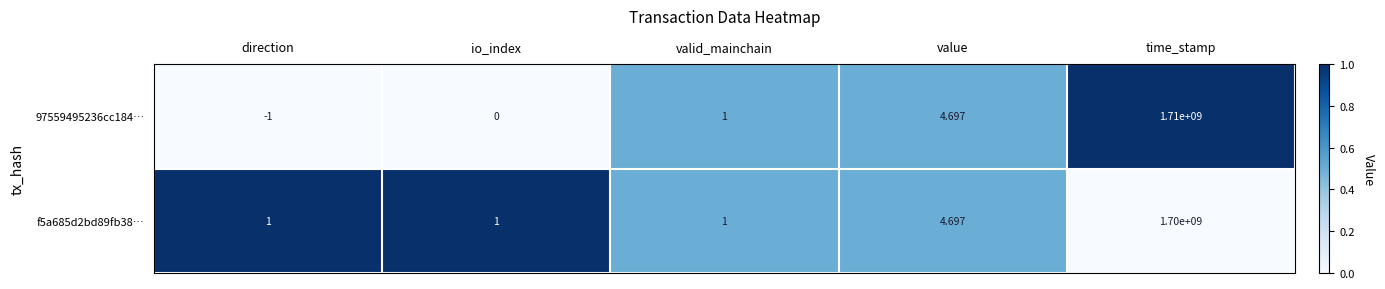

Count the number of categories in the chart.

5